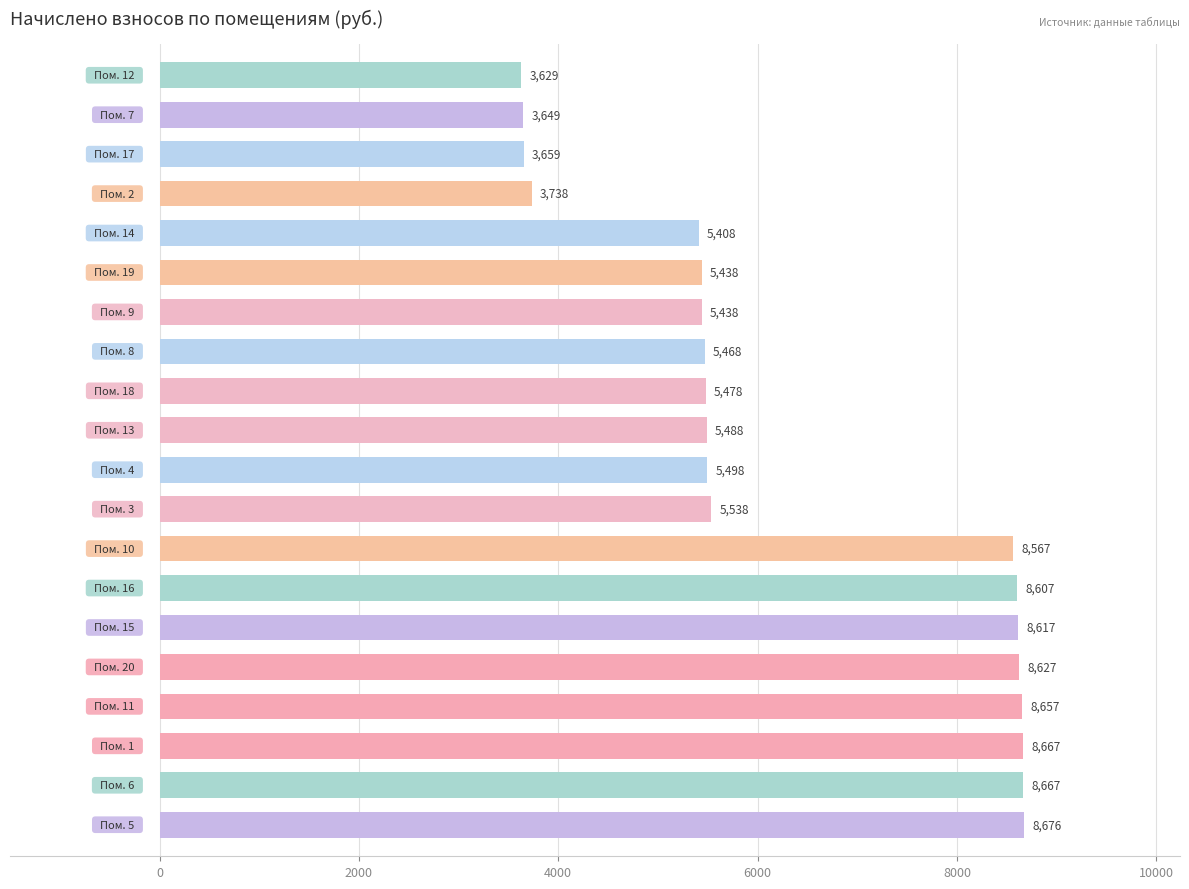

What is the smallest value displayed?

3628.6